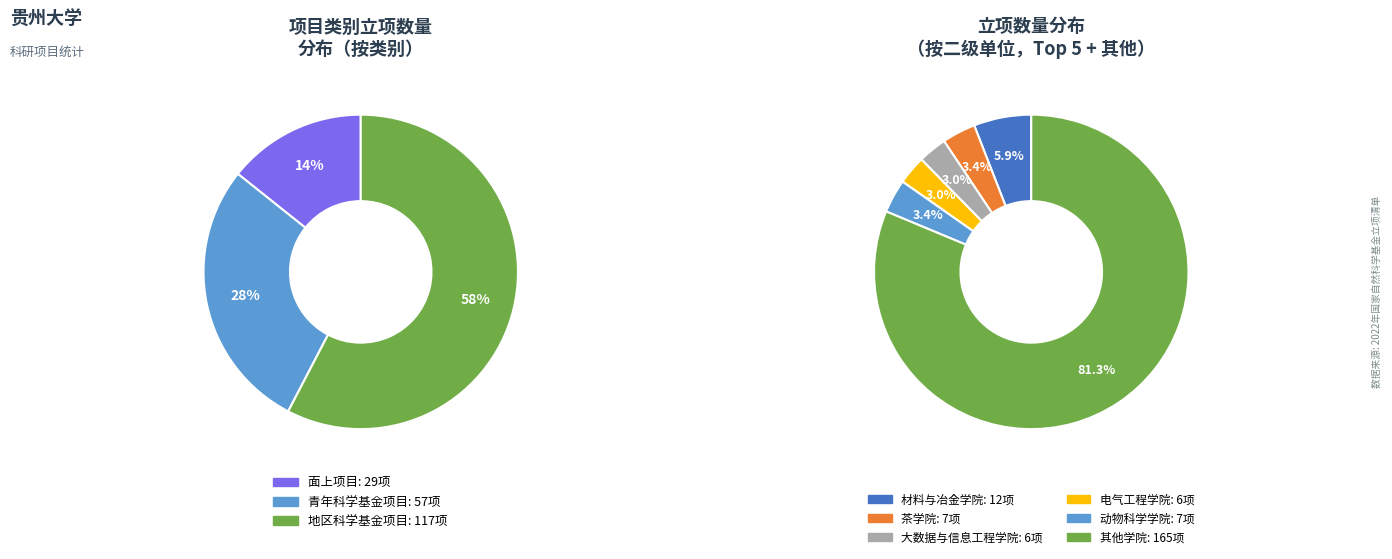

True or false: 地区科学基金项目 accounts for 68% of the total.

False